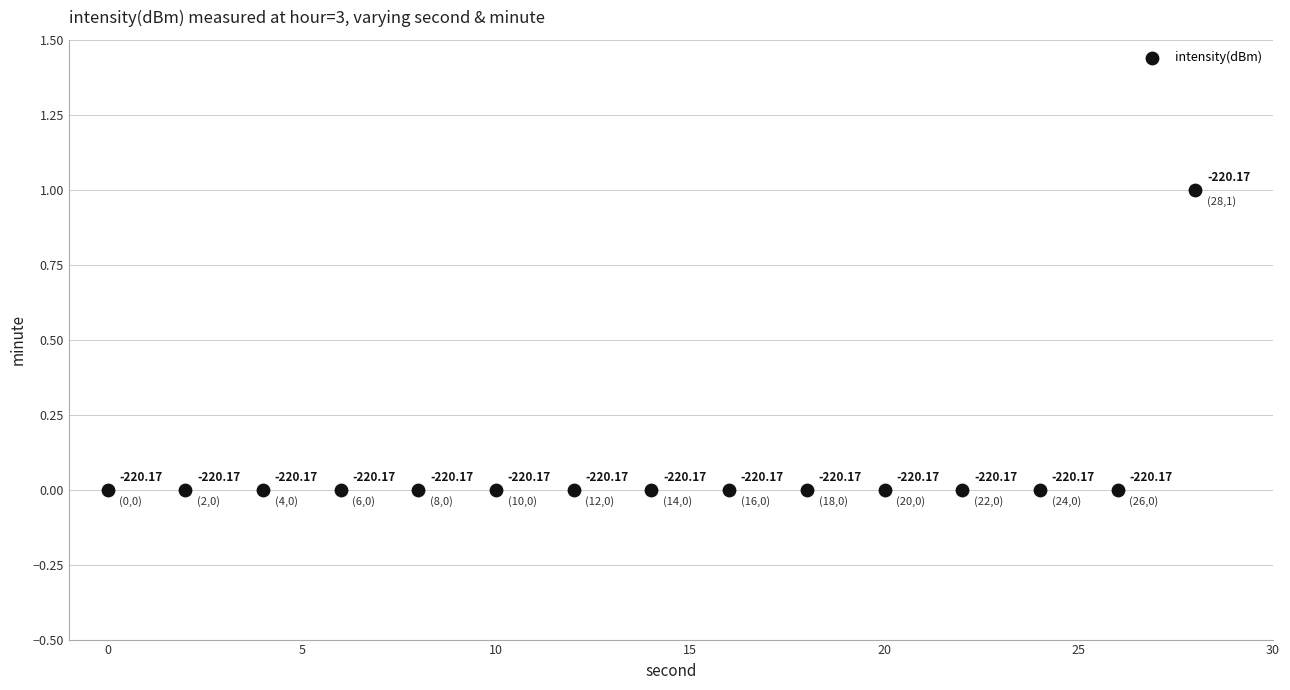

What is the range of X values (max minus min)?

28